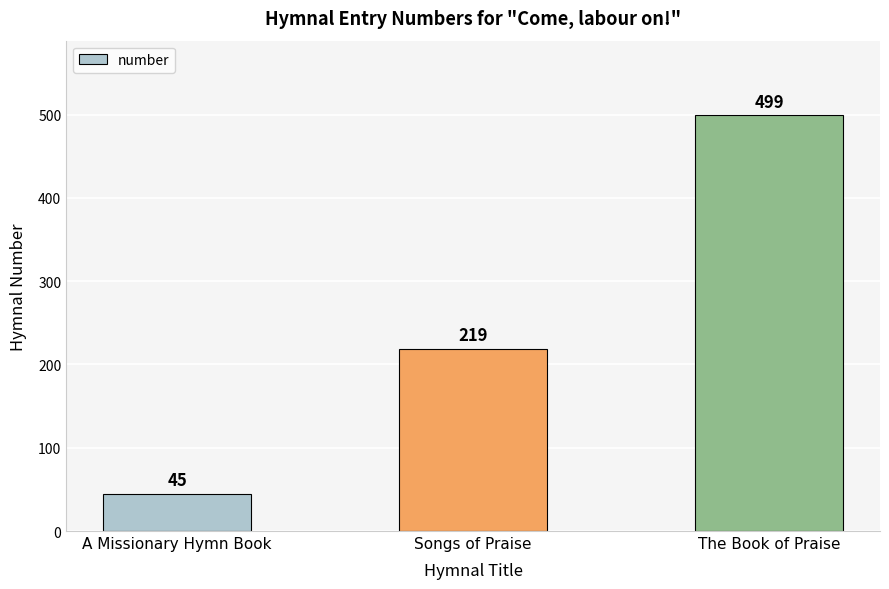

Reading left to right, what are all the values shown in this chart?

A Missionary Hymn Book=45	Songs of Praise=219	The Book of Praise=499